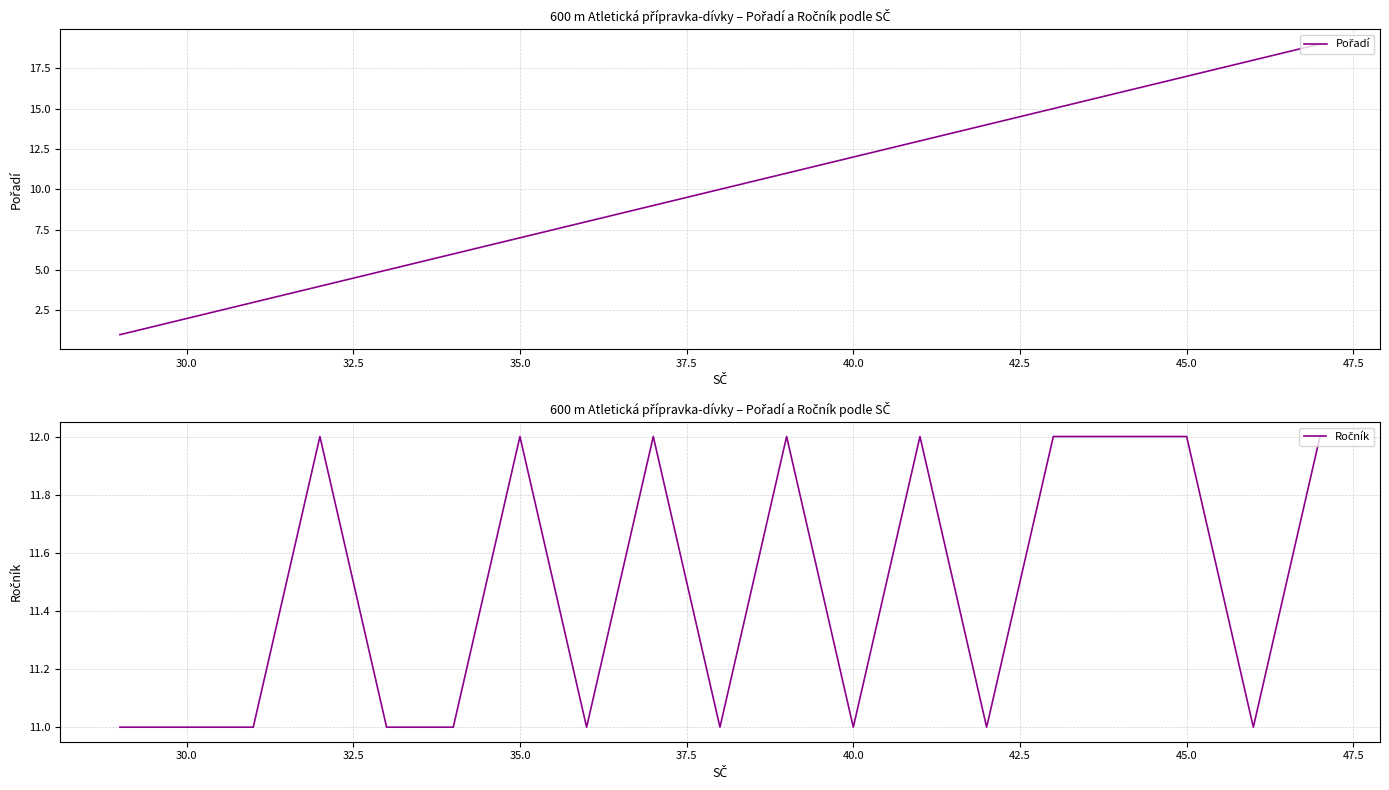

Between 40.0 and 37.5, which is larger?

40.0